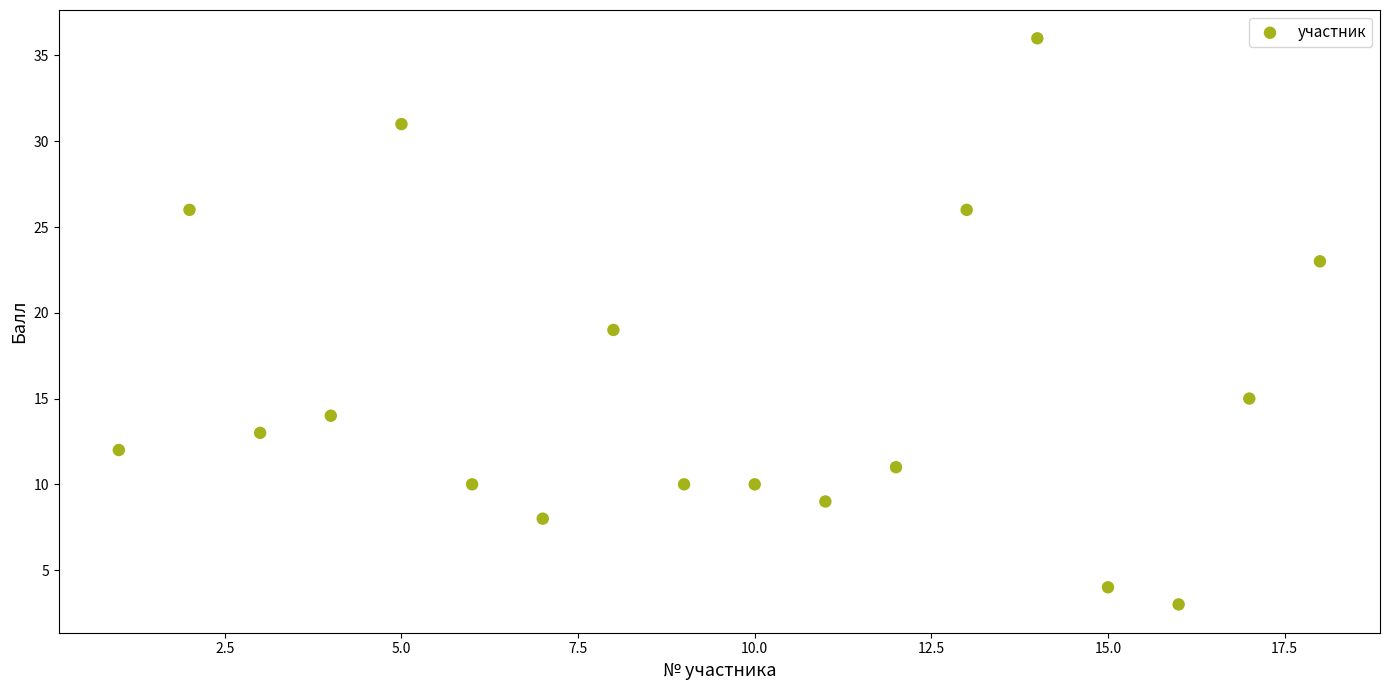

What is the range of X values (max minus min)?

17